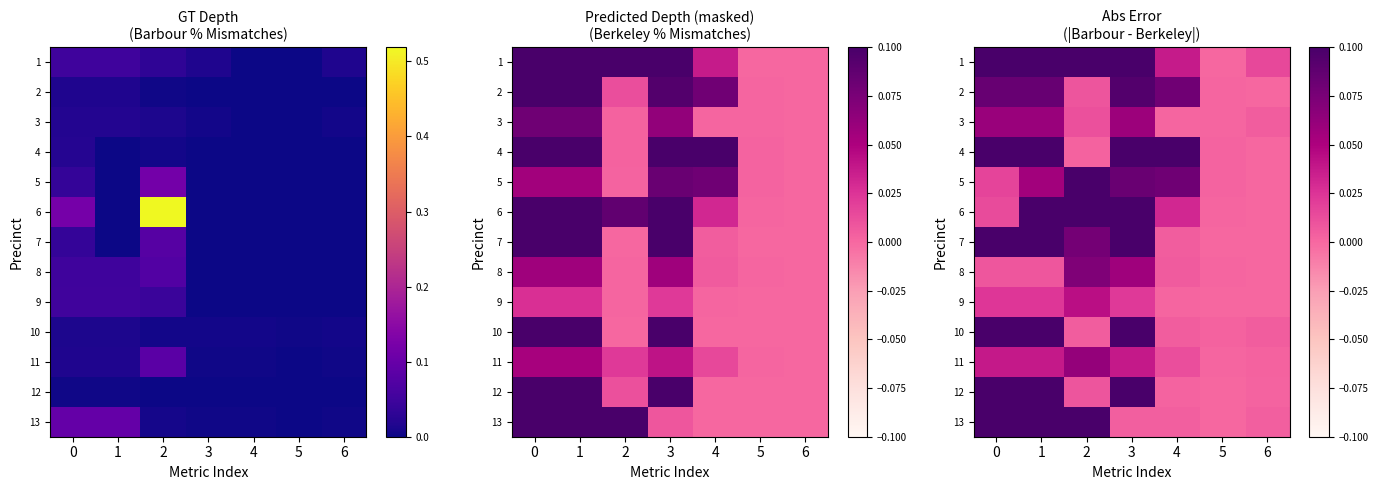

How many positive values does the 7 series have?

5